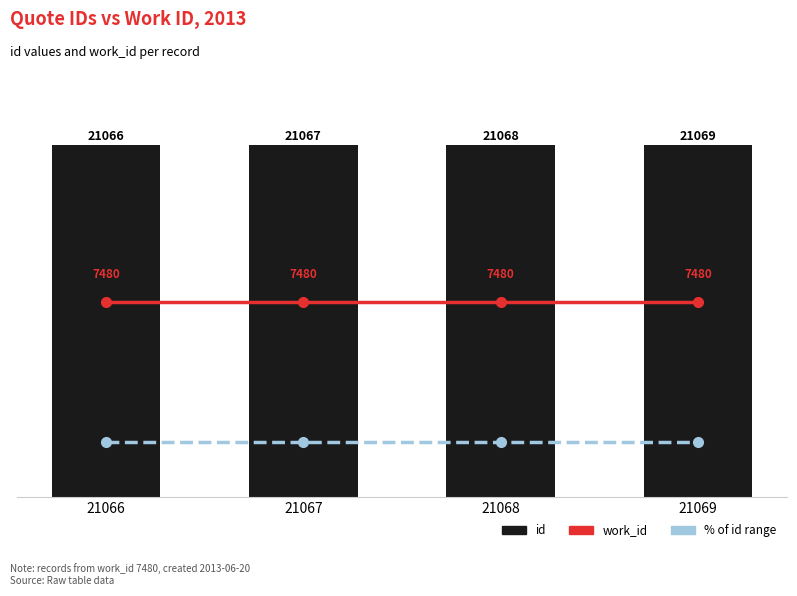

How many categories are shown in the chart?

4